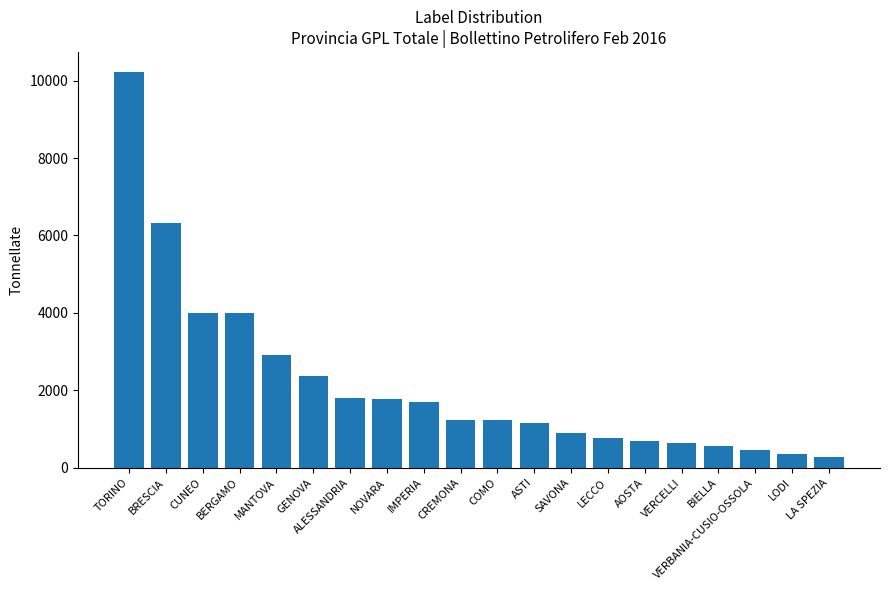

Where is the data nearest to the value 5246?

BRESCIA